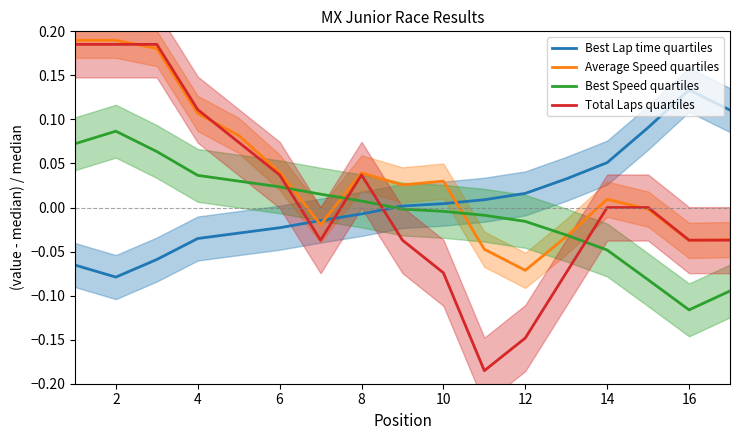

Which series has the largest range (max minus min)?

Total Laps quartiles